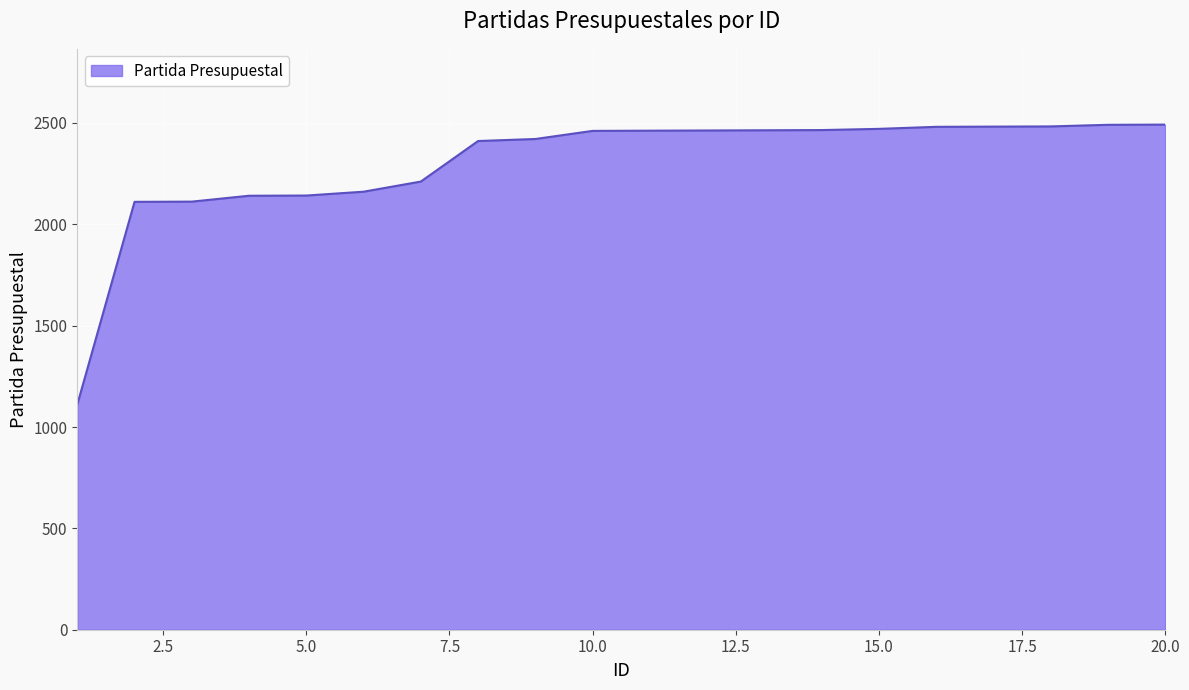

What is the difference between the maximum and minimum values?

1381